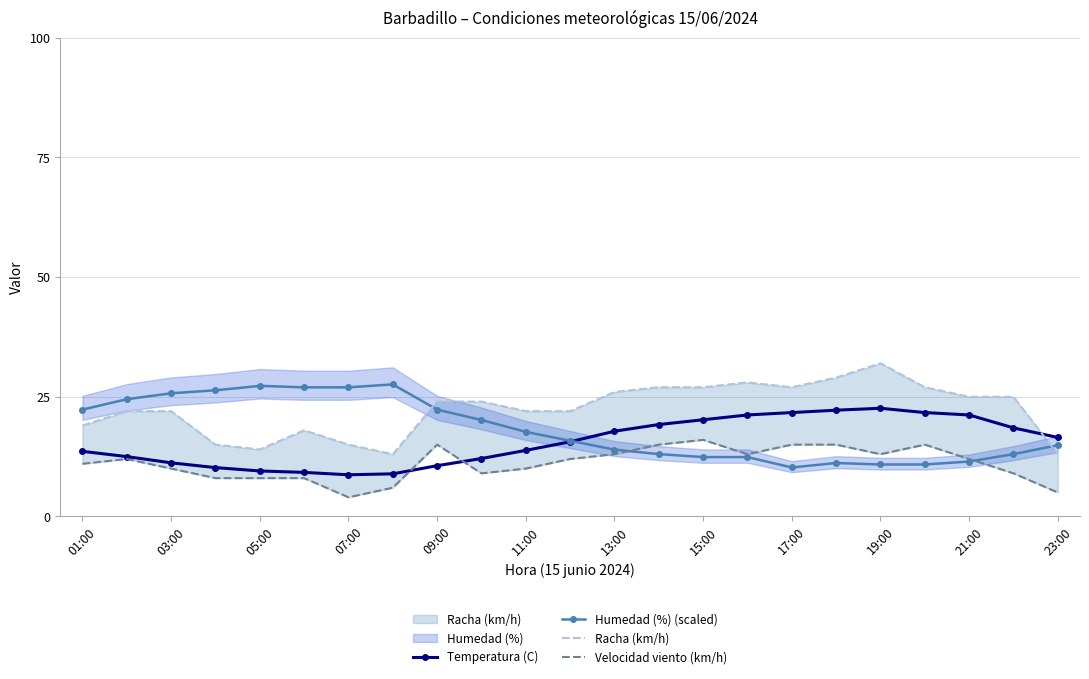

What is the highest value of the Temperatura (C) series?

22.6